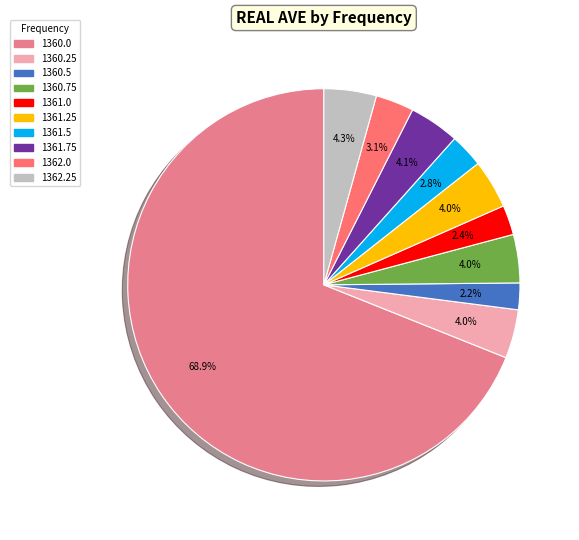

Count the number of slices in the pie.

10